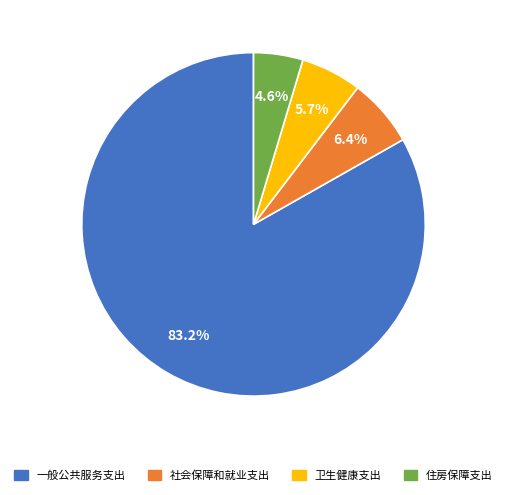

Between 住房保障支出 and 社会保障和就业支出, which is larger?

社会保障和就业支出